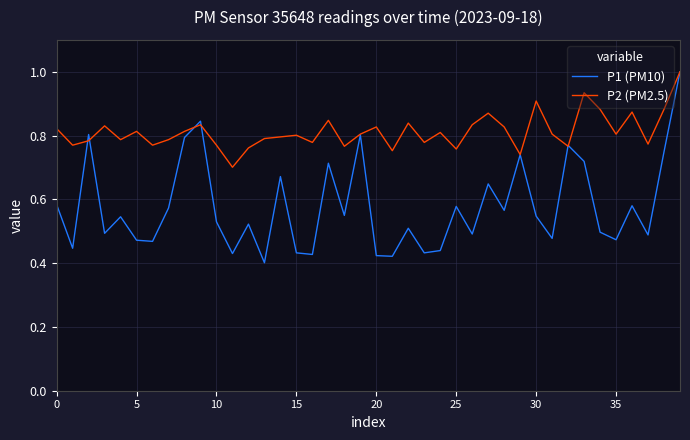

What are all the series names shown in the legend?

P1 (PM10), P2 (PM2.5)